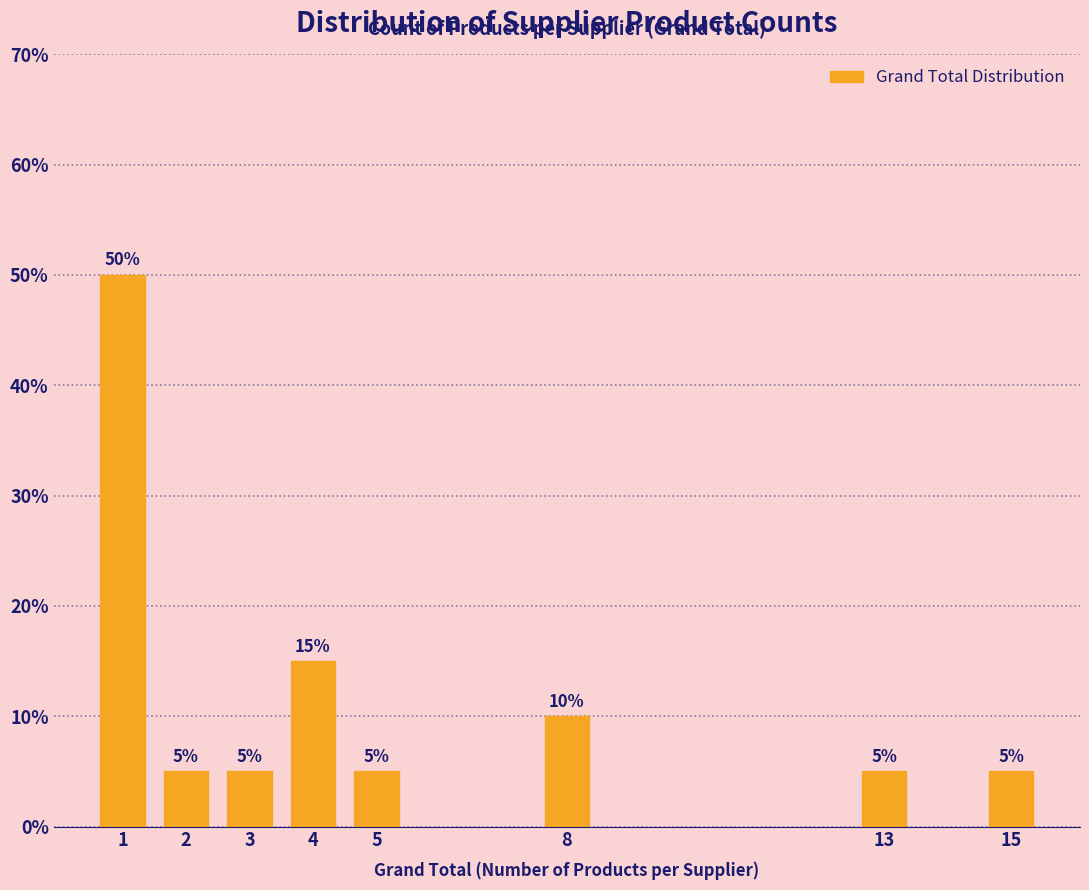

Reading left to right, what are all the values shown in this chart?

50	5	5	15	5	10	5	5